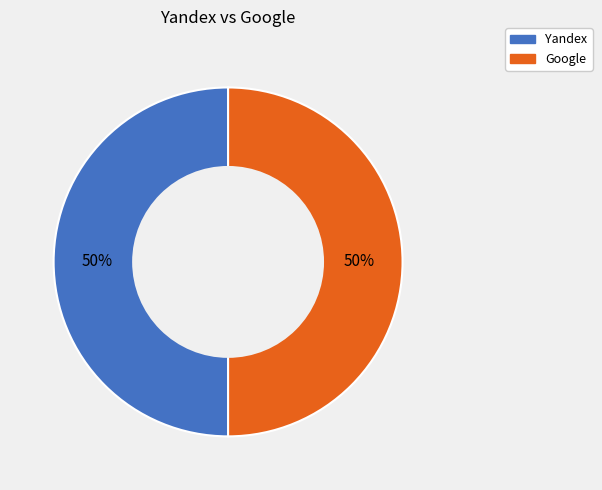

The Yandex slice represents 50% of the pie. True or false?

True